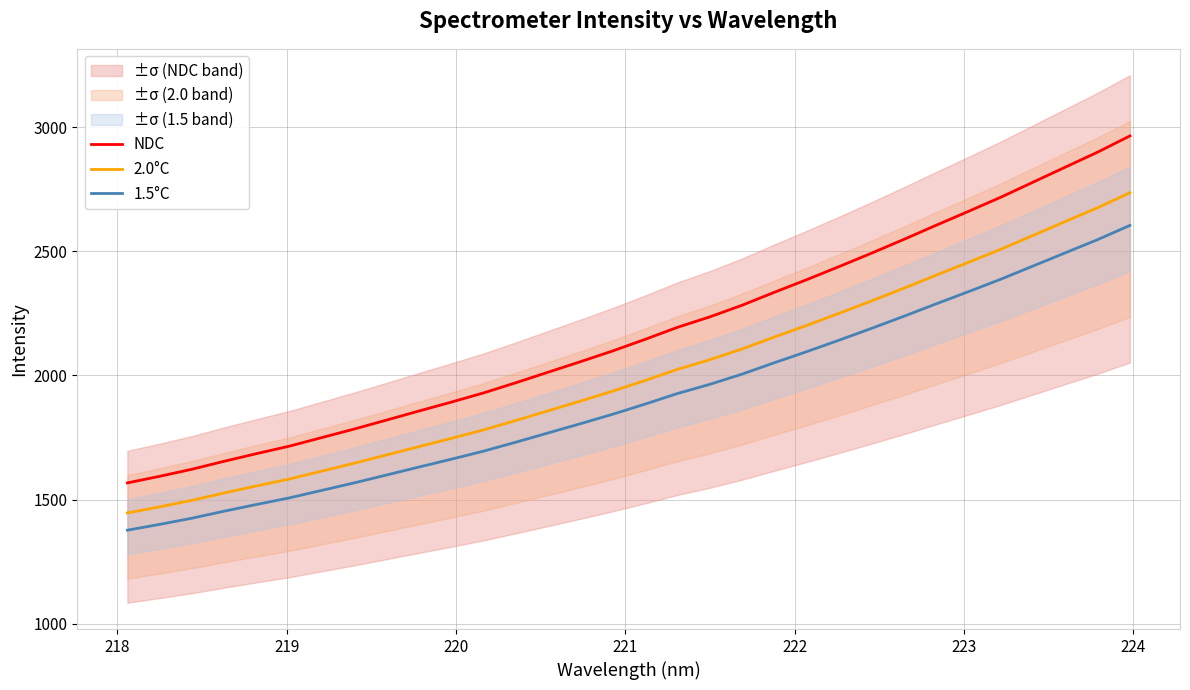

Count the number of data series in this chart.

3